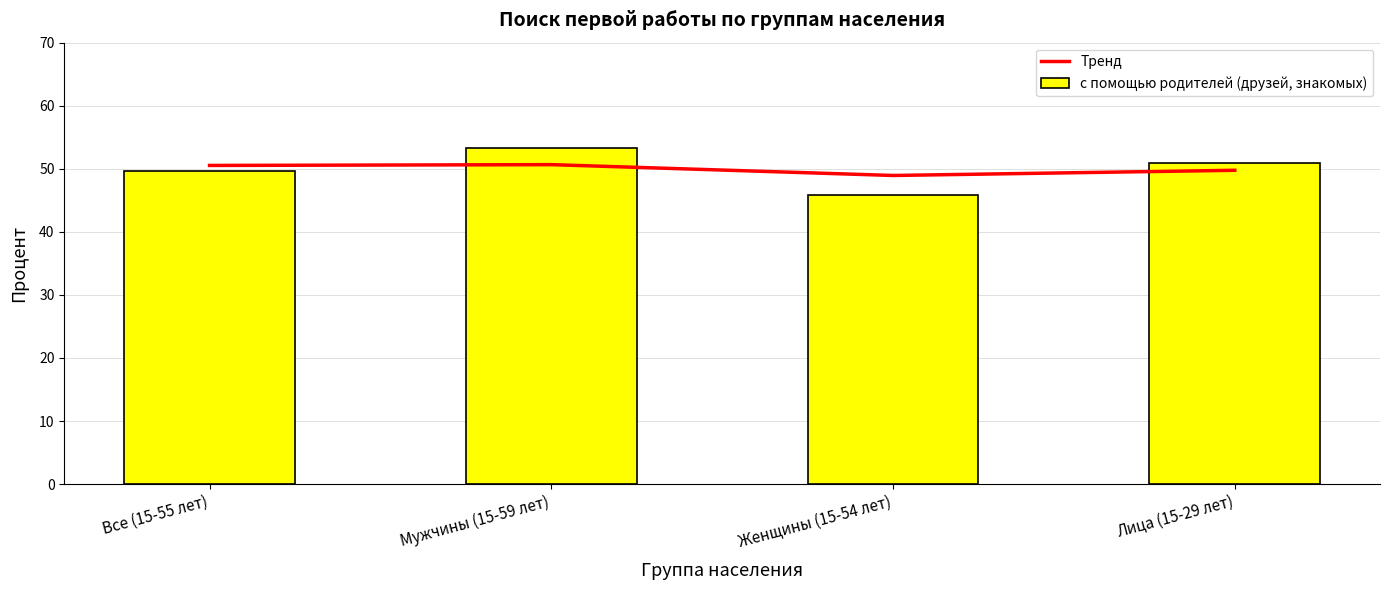

The Тренд series shows 75.7 at Женщины (15-54 лет). True or false?

False